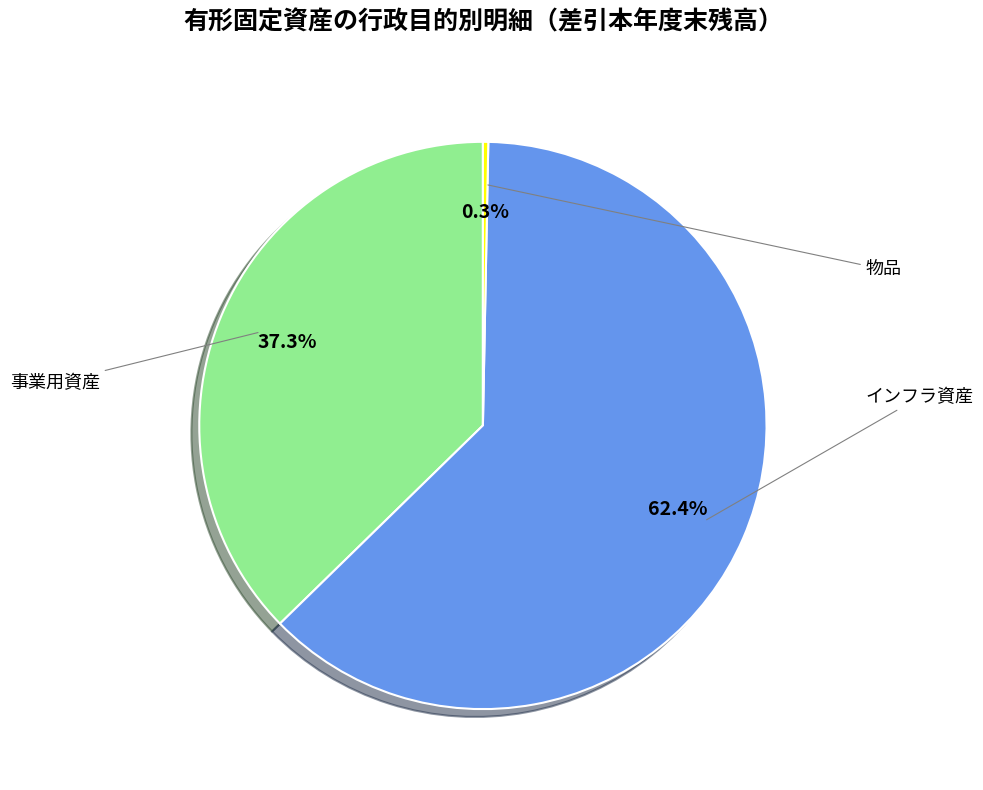

Is there a majority slice in this chart?

Yes